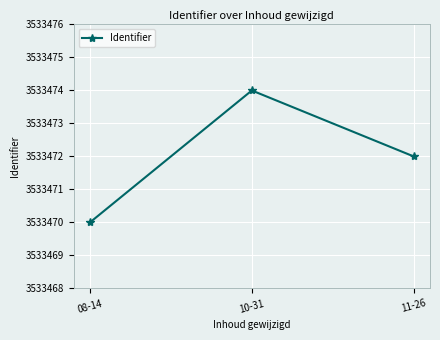

Read the value at 08-14.

3533470